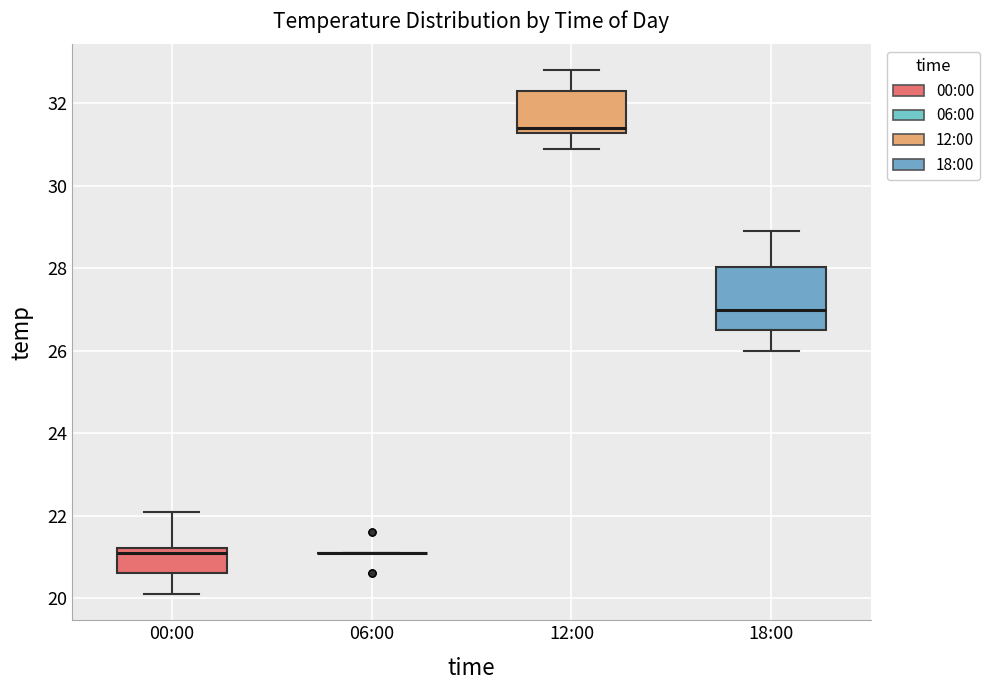

Reading left to right, read every box against the y-axis: the position of its median line, the range the box covers, and the ends of its whiskers. The values are not printed on the chart, so give them approximately, as read against the axis.

00:00: median 21.2 (just below the box's upper edge), box 20.6 to 21.2, whiskers 20.2 to 22.2
06:00: box collapsed to a line at 21.2, whiskers 21.2 to 21.2
12:00: median 31.4, box 31.2 to 32.4, whiskers 31.0 to 32.8
18:00: median 27.0, box 26.6 to 28.0, whiskers 26.0 to 29.0